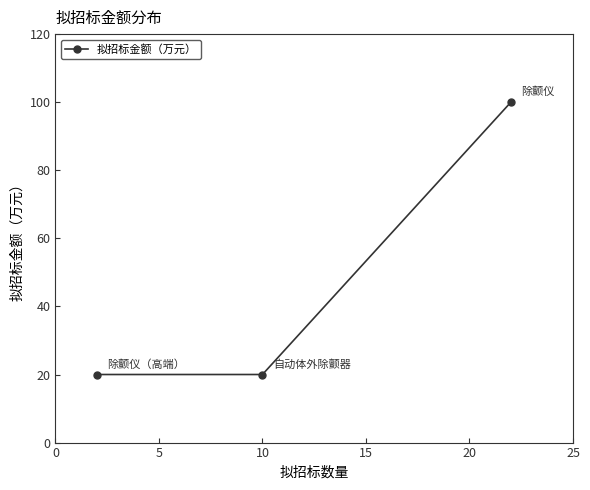

How many values are between 20 and 100?

3